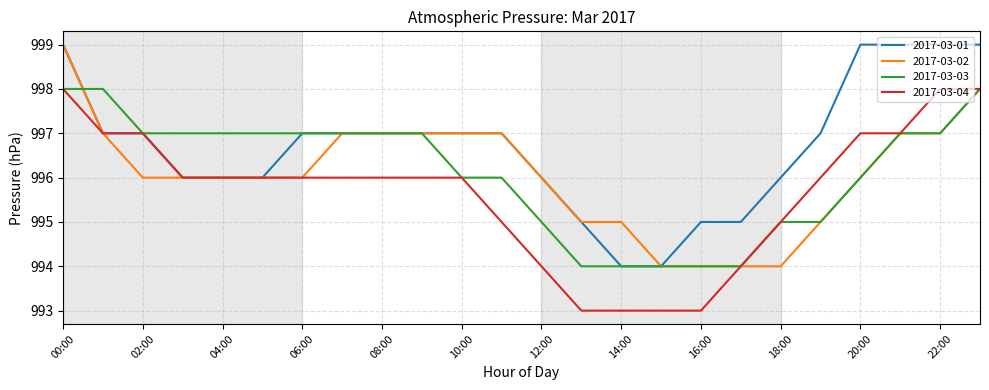

What is the lowest value of the 2017-03-04 series?

993